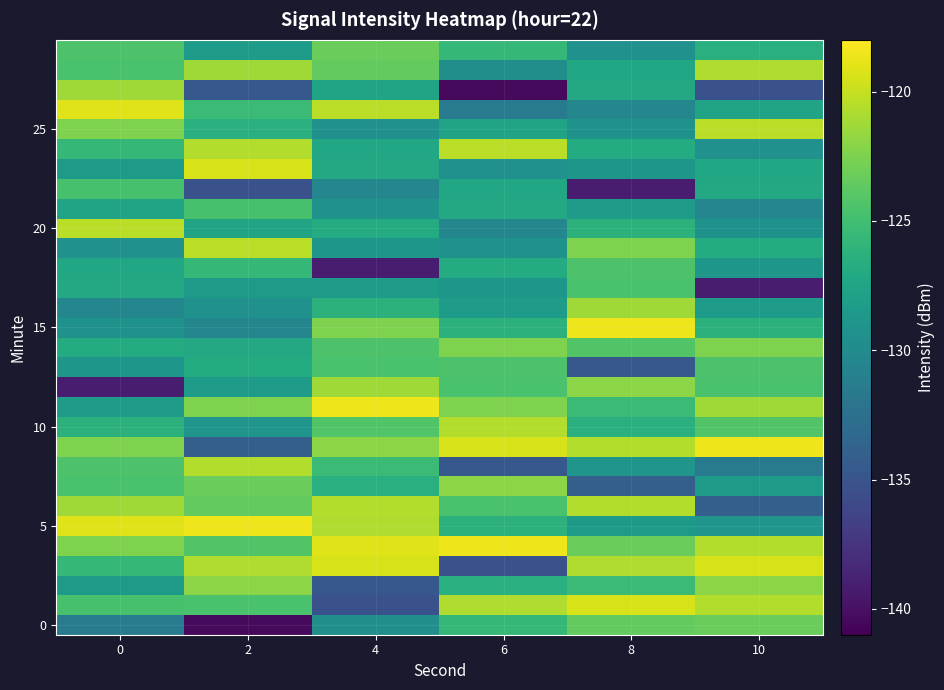

What is the spread (max minus min) of values at 2?

21.8